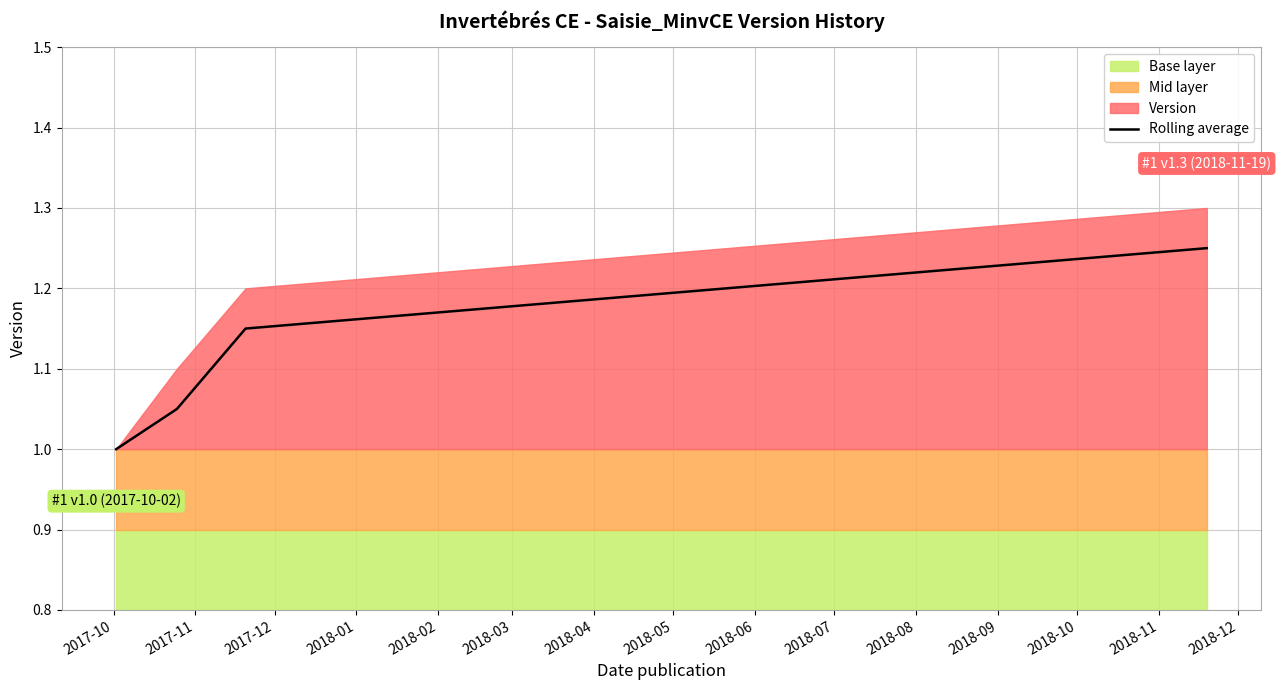

How many lines are shown in the chart?

1